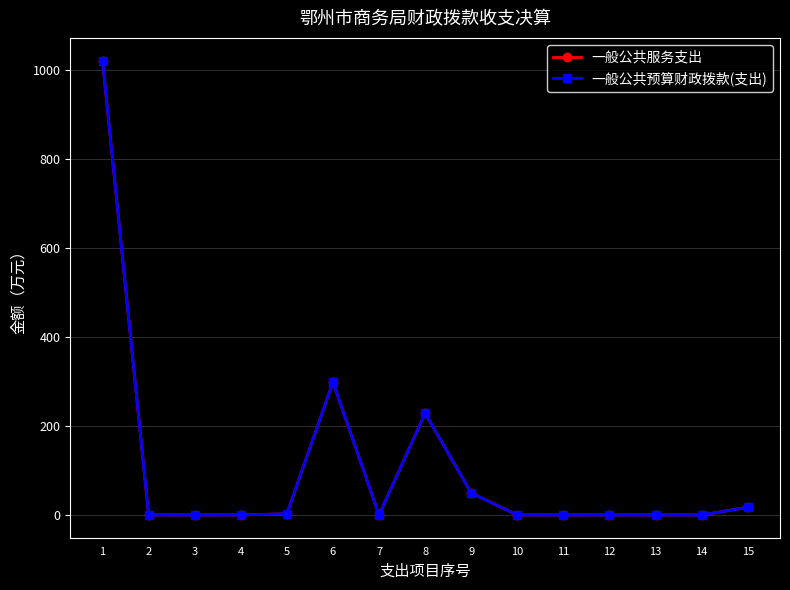

Reading right to left, transcribe all the data shown in this chart.

一般公共服务支出: 17.3	0.0	0.0	0.0	0.0	0.0	49.4	228.6	0.0	298.5	2.8	0.0	0.0	0.0	1021.1
一般公共预算财政拨款(支出): 17.3	0.0	0.0	0.0	0.0	0.0	49.4	228.6	0.0	298.5	2.8	0.0	0.0	0.0	1021.1